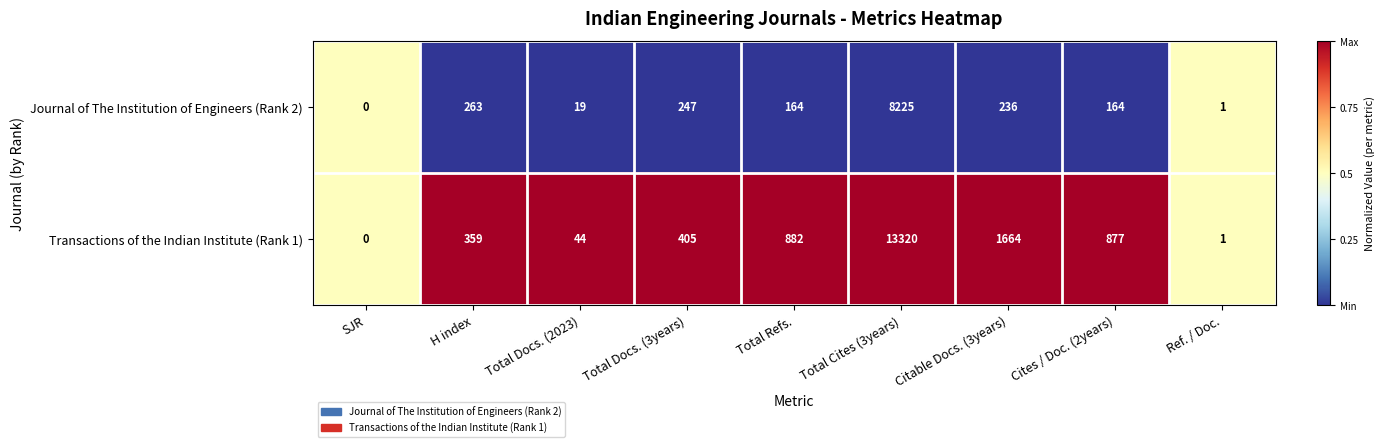

List the series in order of their peak value, highest first.

Transactions of the Indian Institute (Rank 1), Journal of The Institution of Engineers (Rank 2)